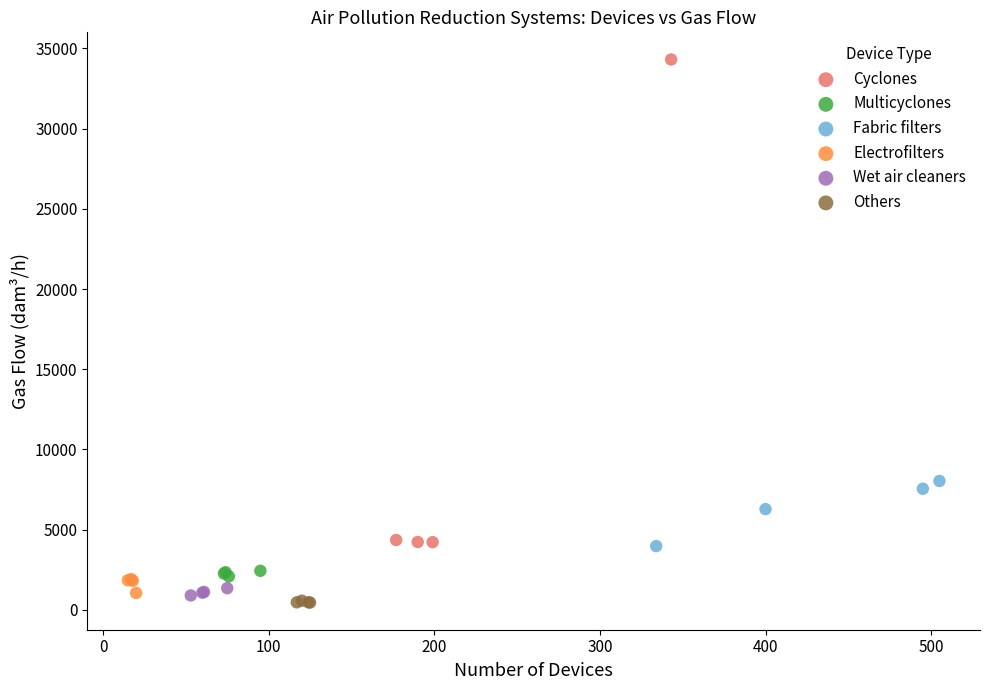

Which series reaches the minimum Y coordinate?

Others